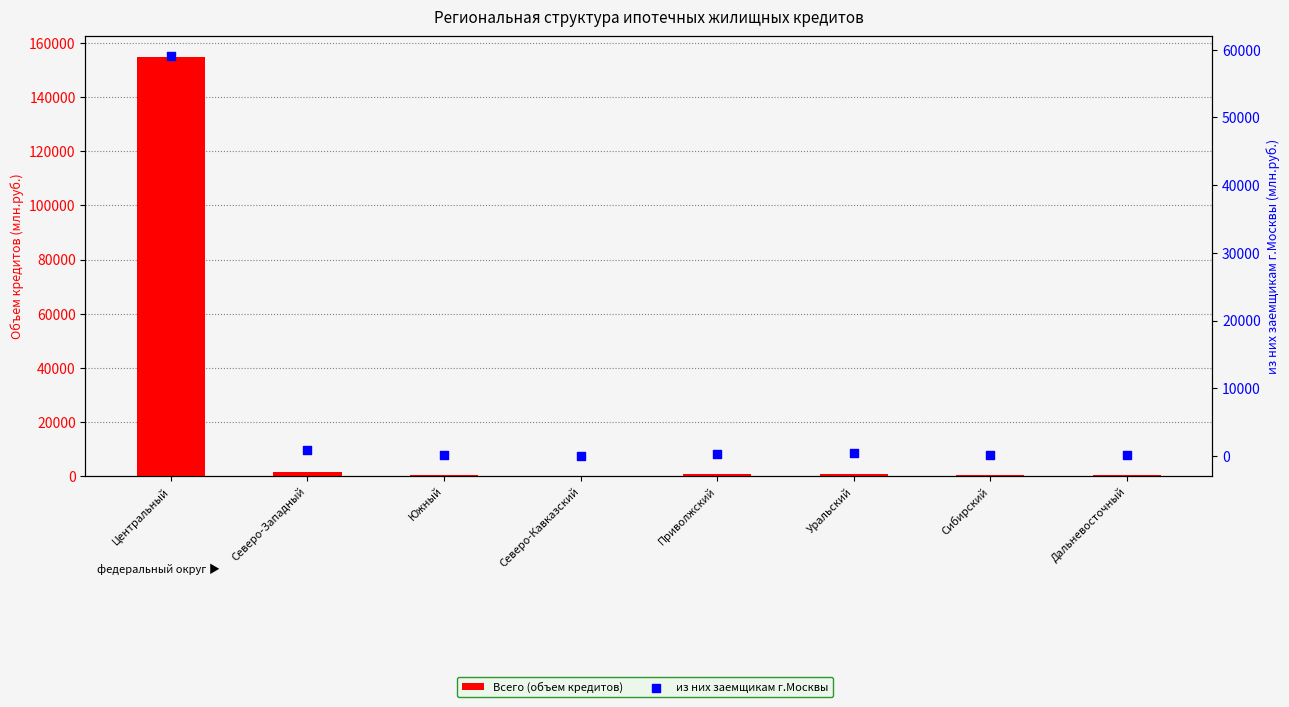

Which series reaches the maximum Y coordinate?

Всего (объем кредитов)